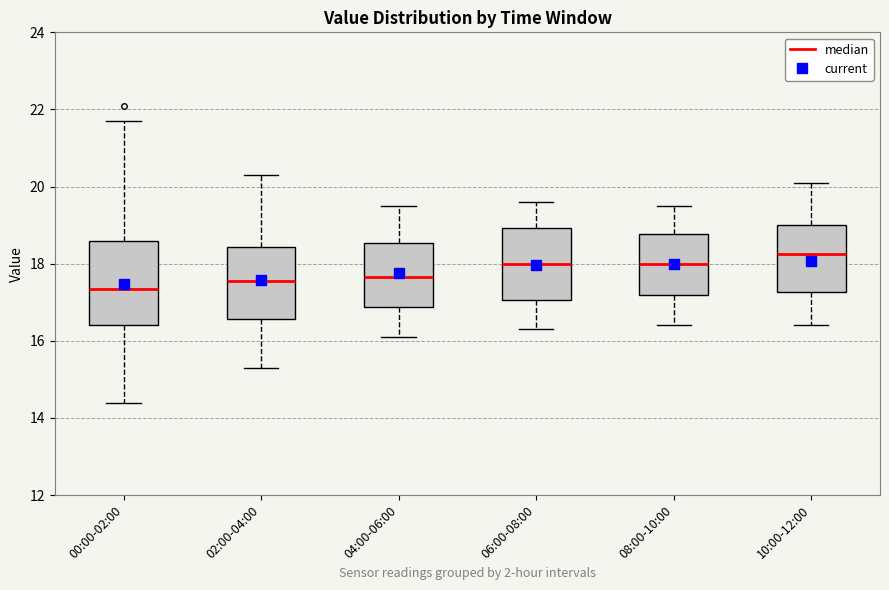

Reading left to right, transcribe this box plot: for each box, give where its median line is, the range the box spans, and where its two whiskers end, as read against the y-axis. The values are not printed on the chart, so give them approximately, as read against the axis.

00:00-02:00: median 17.4, box 16.4 to 18.6, whiskers 14.4 to 21.8
02:00-04:00: median 17.6, box 16.6 to 18.4, whiskers 15.4 to 20.4
04:00-06:00: median 17.6, box 16.8 to 18.6, whiskers 16.2 to 19.6
06:00-08:00: median 18.0, box 17.0 to 19.0, whiskers 16.4 to 19.6
08:00-10:00: median 18.0, box 17.2 to 18.8, whiskers 16.4 to 19.6
10:00-12:00: median 18.2, box 17.2 to 19.0, whiskers 16.4 to 20.2